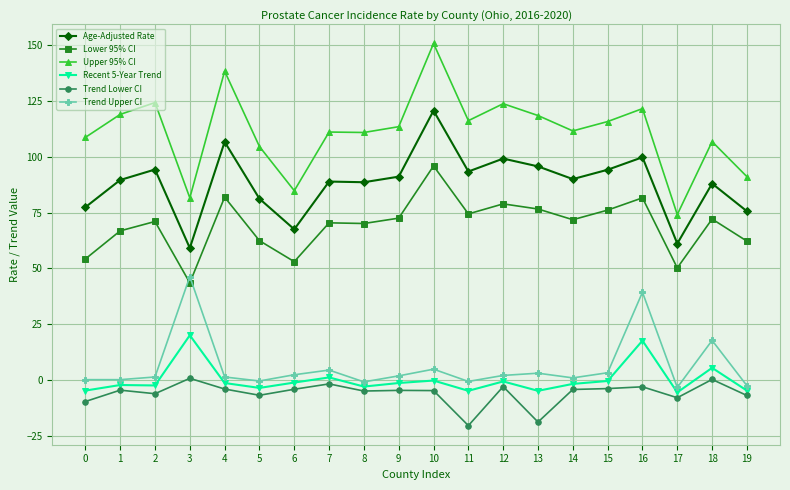

What value does the Trend Upper CI series have at 10?

4.8